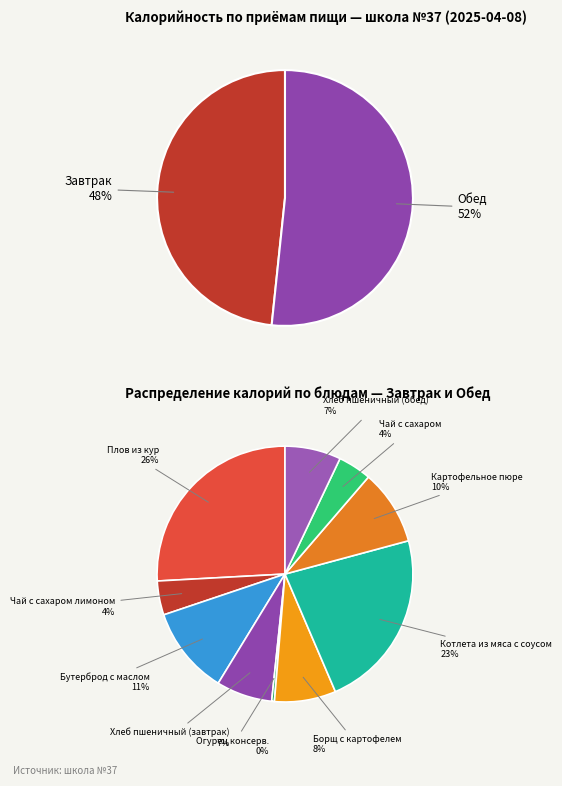

How many segments does this pie chart have?

2